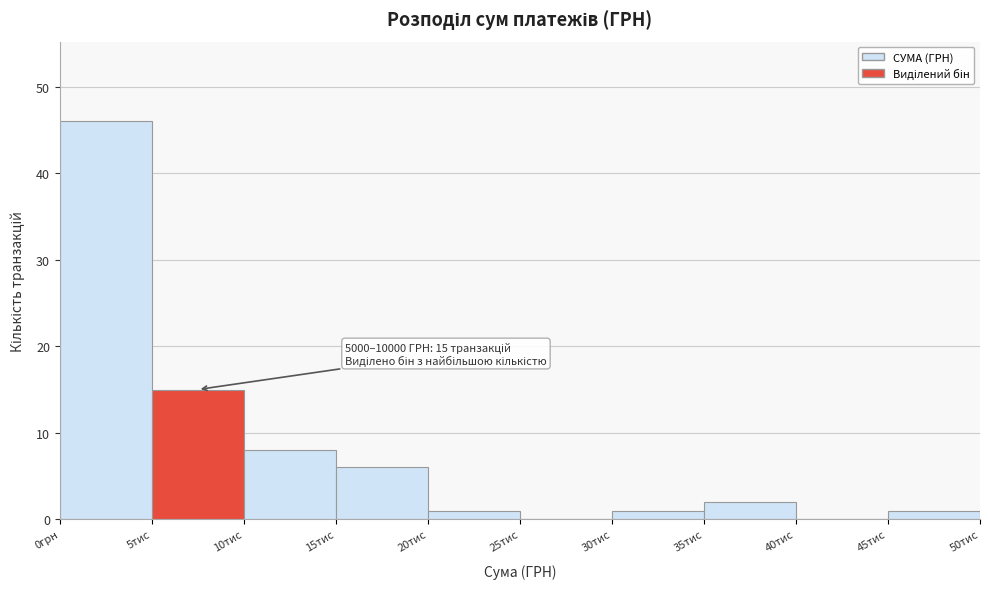

Reading left to right, list all the values displayed in this chart.

0грн=46	5тис=15	10тис=8	15тис=6	20тис=1	25тис=0	30тис=1	35тис=2	40тис=0	45тис=1